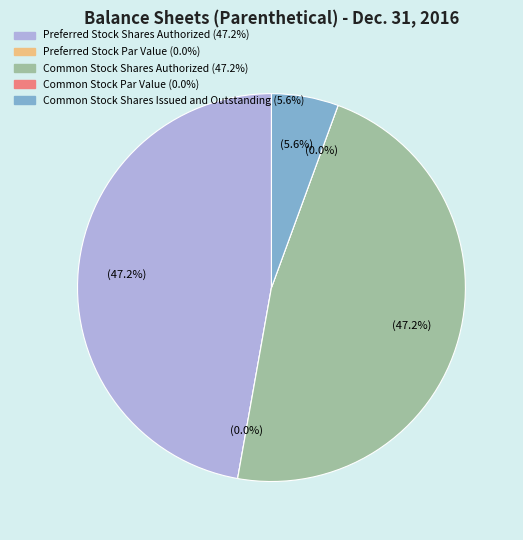

To the nearest percent, what portion does Common Stock Shares Authorized represent?

47%